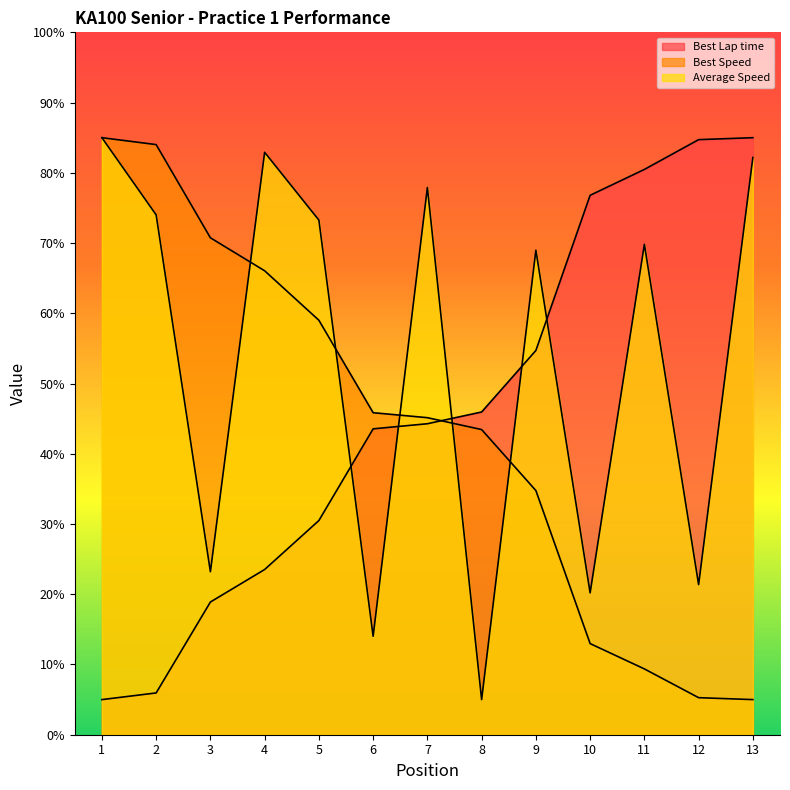

What is the value of the Best Speed point at the 4th from the left?

66.1